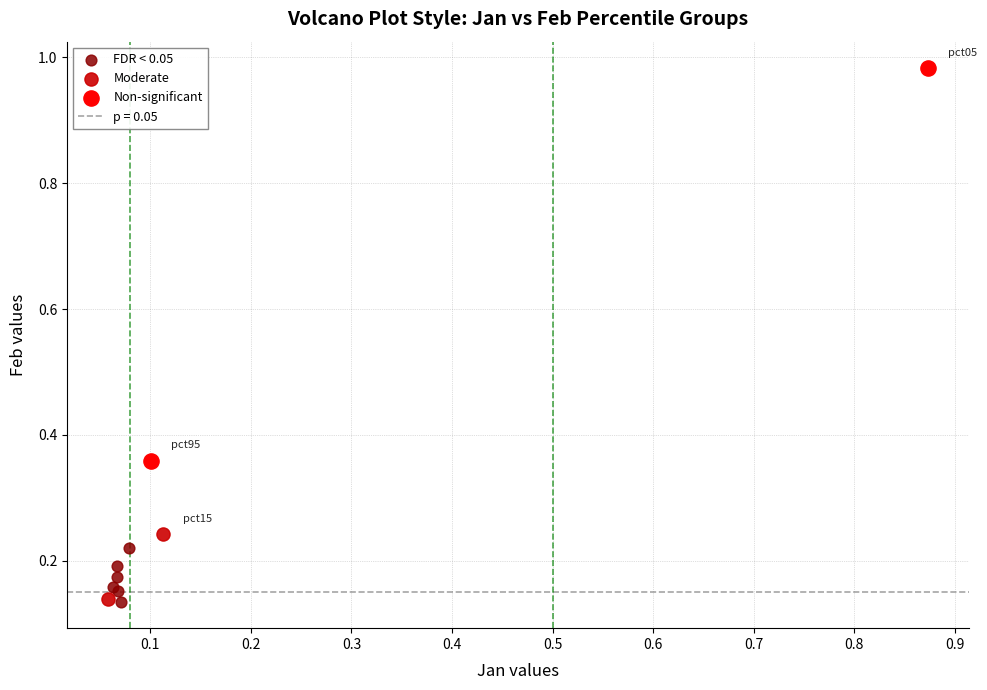

Which series contains the highest Y value?

Non-significant